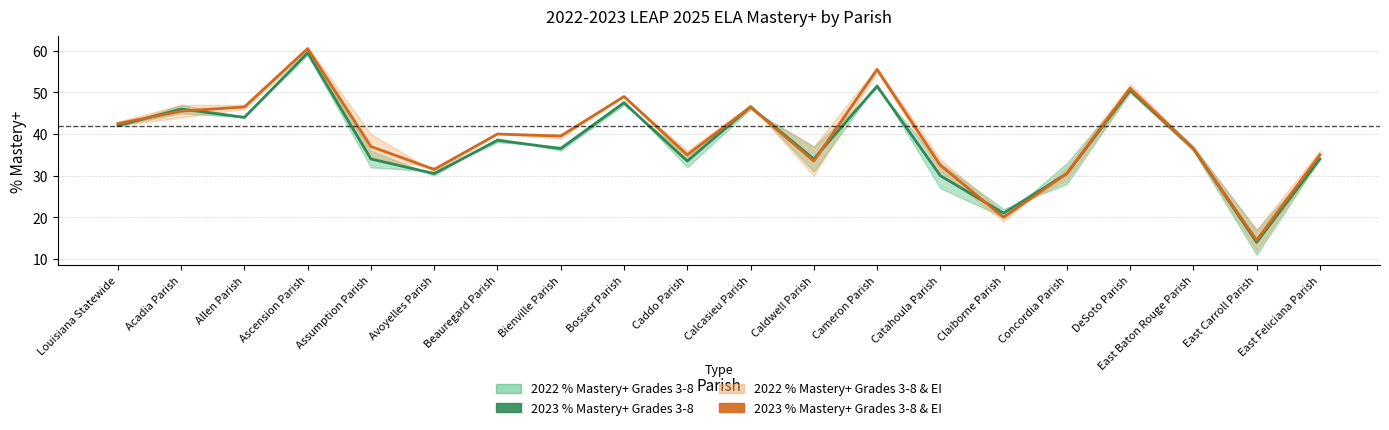

Reading left to right, list all the values displayed in this chart.

2023 % Mastery+ Grades 3-8: 42.0	46.0	44.0	59.5	34.0	30.5	38.5	36.5	47.5	33.5	46.5	34.0	51.5	30.0	21.0	30.5	50.5	36.5	14.0	34.0
2023 % Mastery+ Grades 3-8 & EI: 42.5	45.5	46.5	60.5	37.0	31.5	40.0	39.5	49.0	35.0	46.5	33.5	55.5	32.5	20.0	30.5	51.0	36.5	14.5	35.0